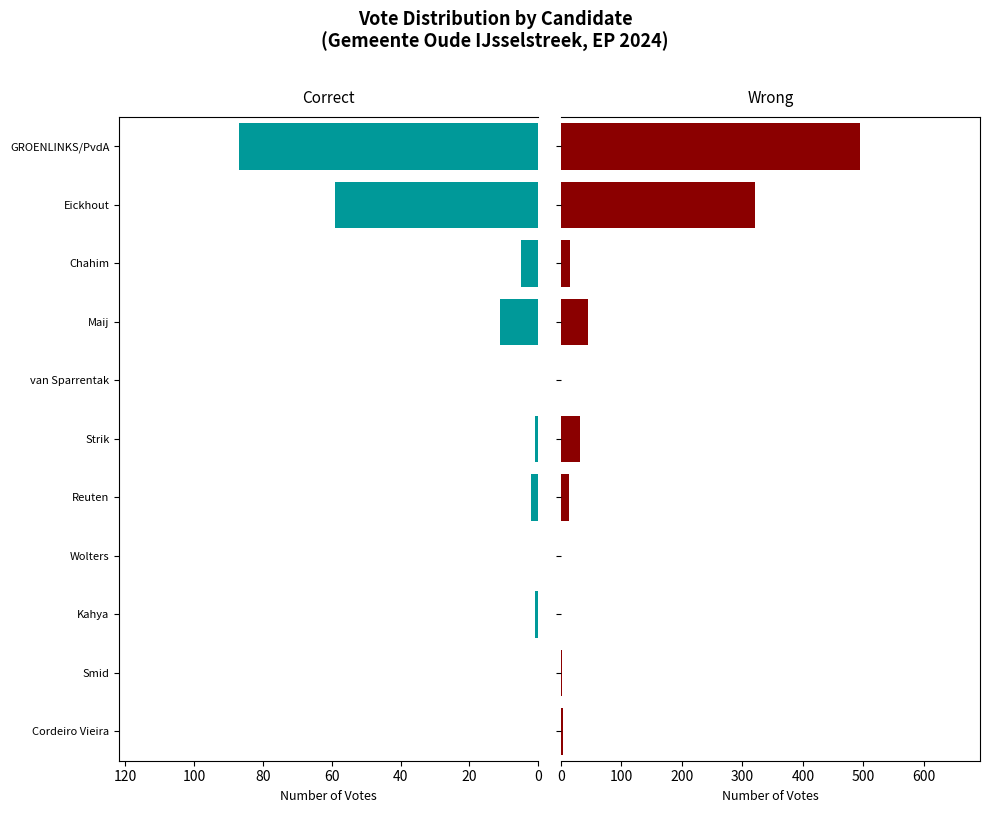

What is the highest value of the Correct series?

87